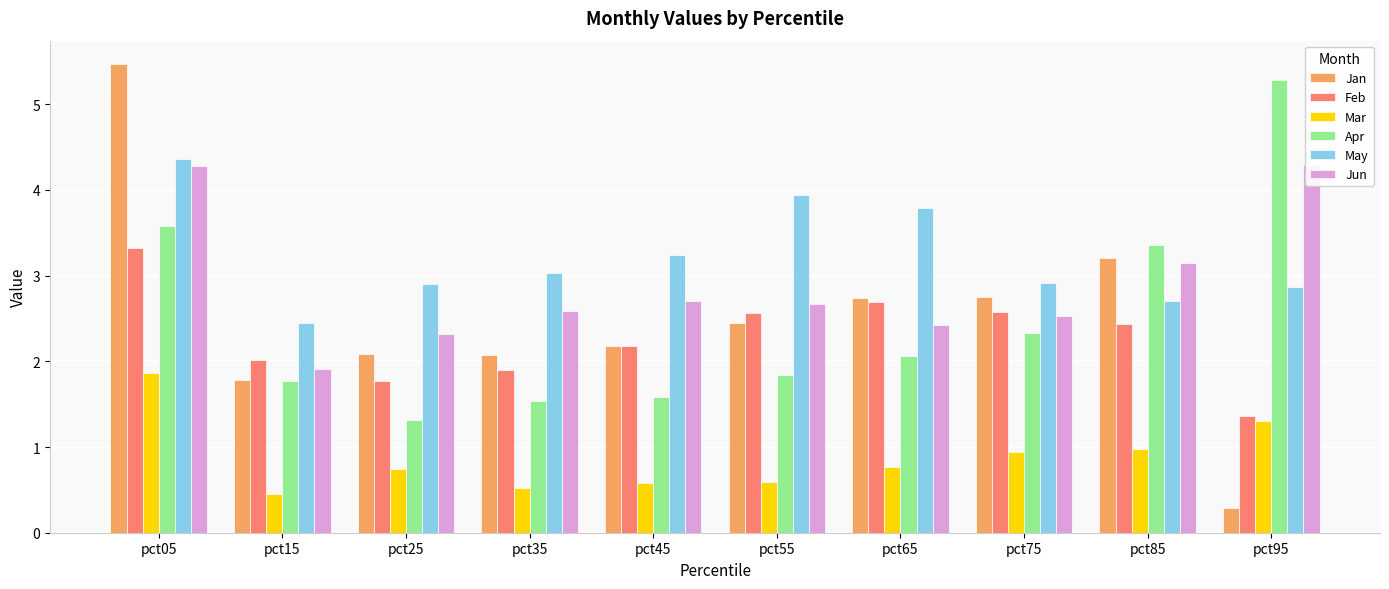

What is the minimum value shown in the chart?

0.3